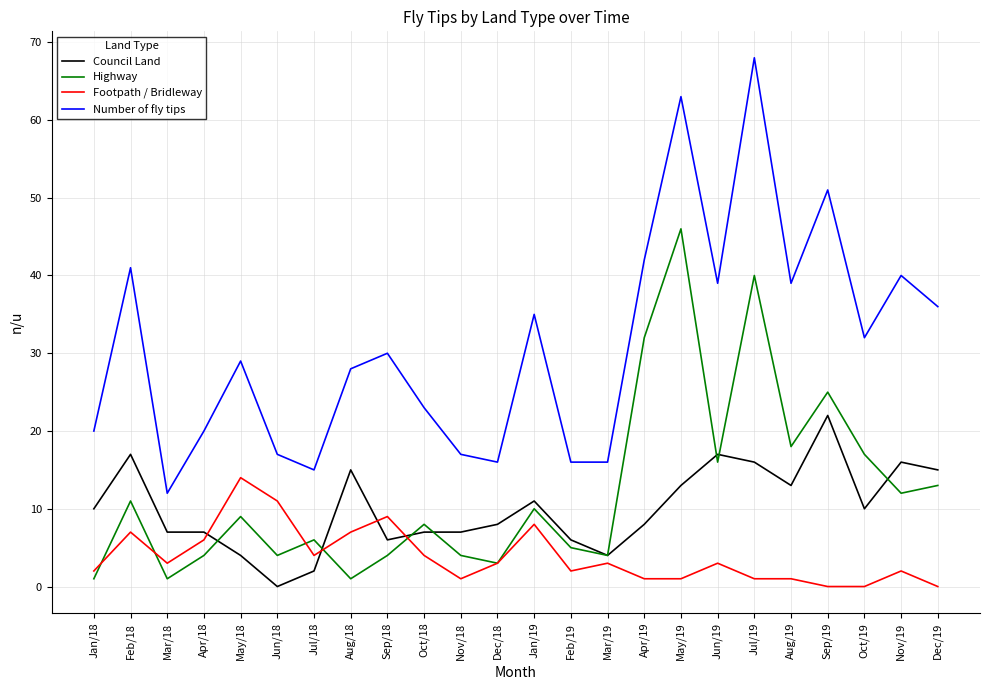

Is the value of Footpath / Bridleway at Apr/18 greater than the value of Council Land at Jun/18?

Yes